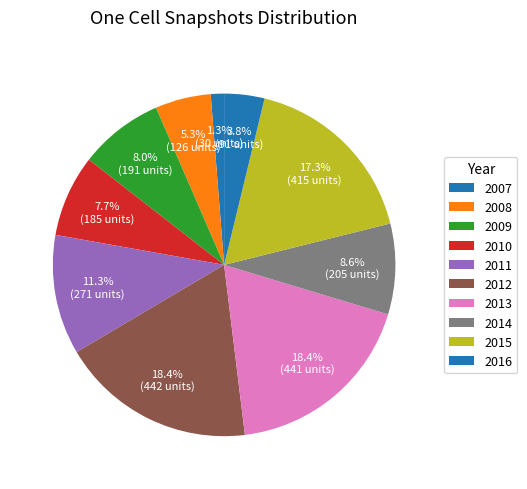

How many segments does this pie chart have?

10